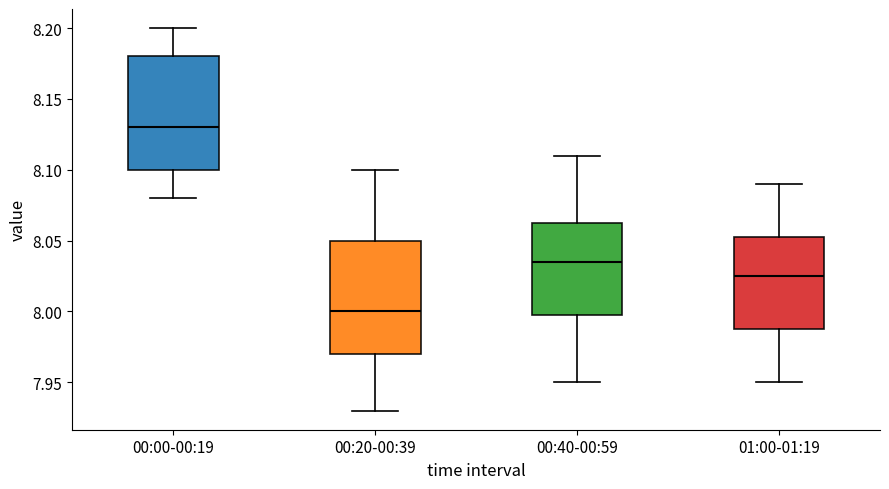

Which box's median line is the highest?

00:00-00:19